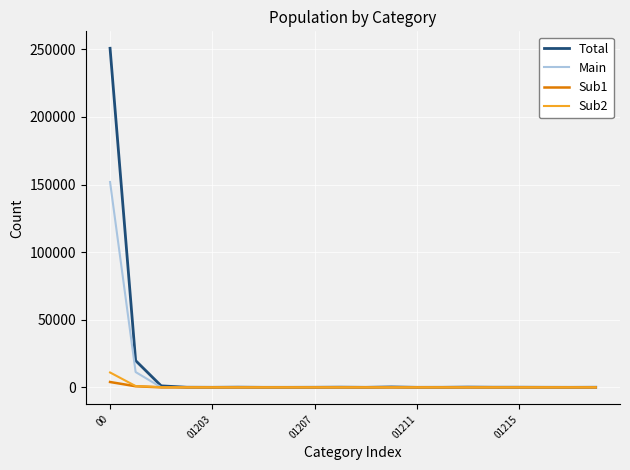

Which series has the widest spread of values?

Total